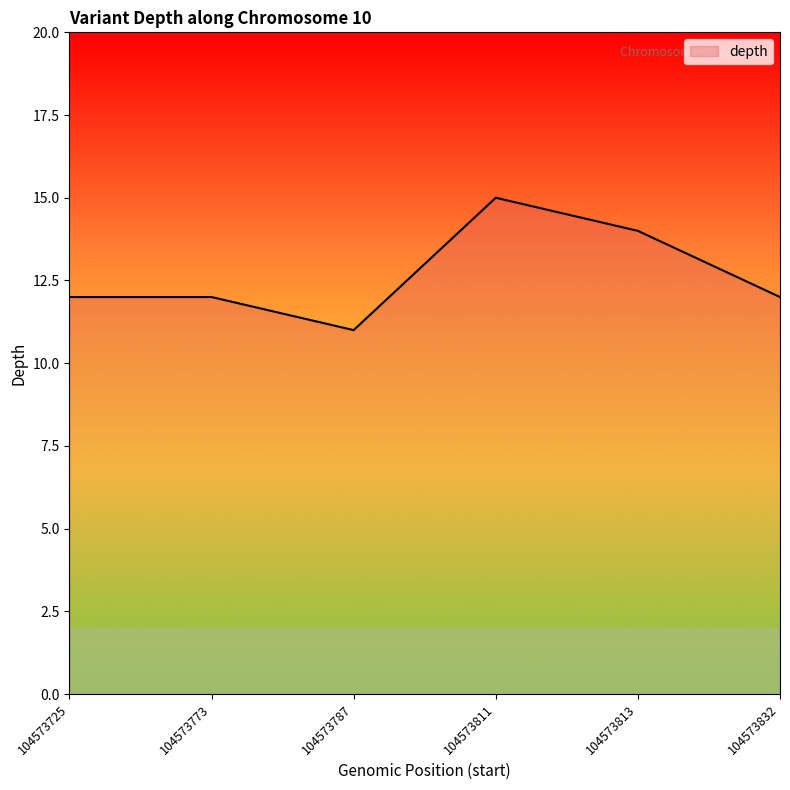

Which label corresponds to the smallest value in the chart?

104573787